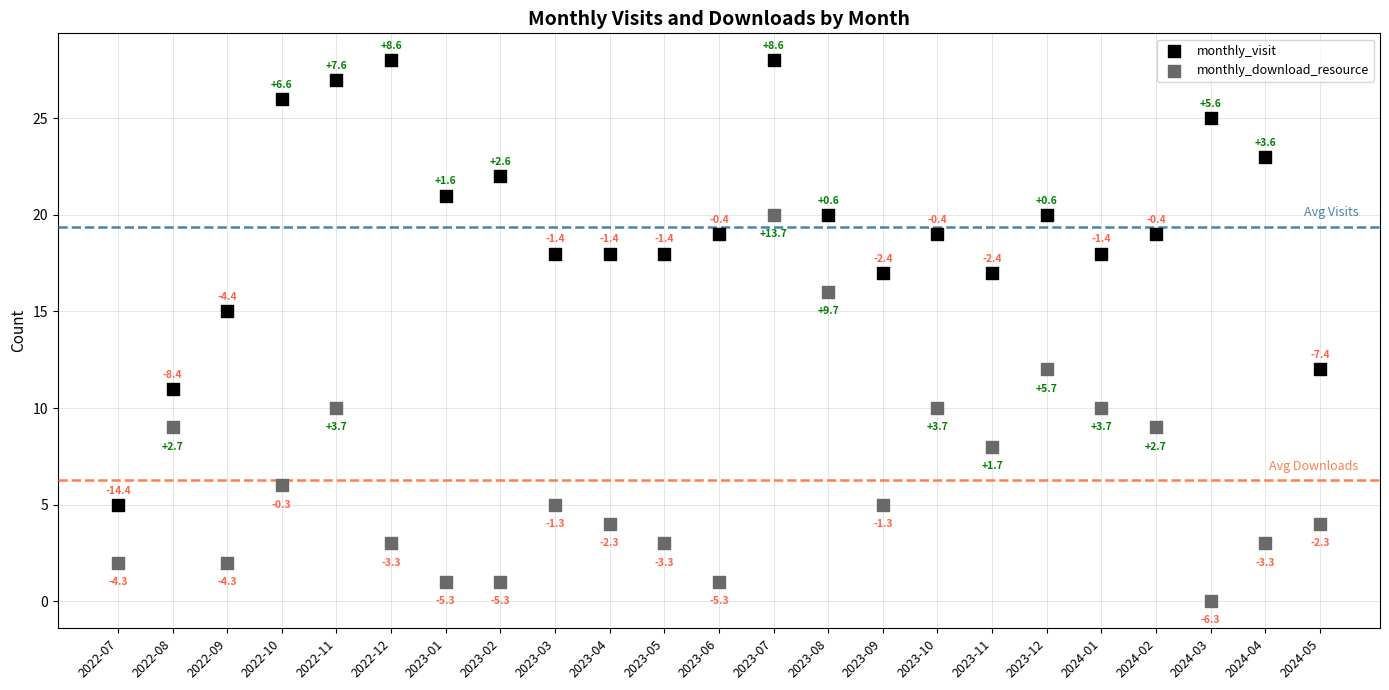

Which series reaches the maximum Y coordinate?

monthly_visit